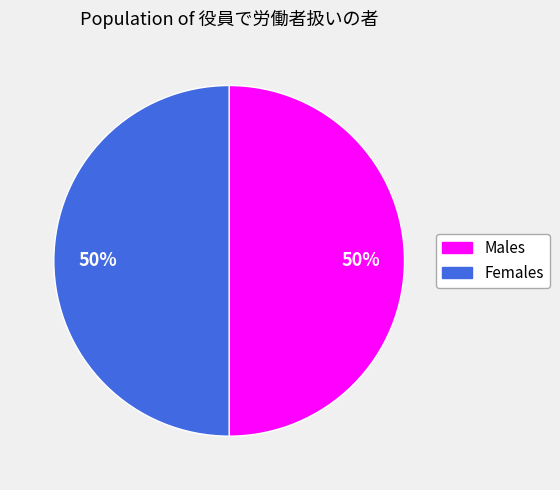

What is the ratio of the value at Males to the value at Females?

1.0